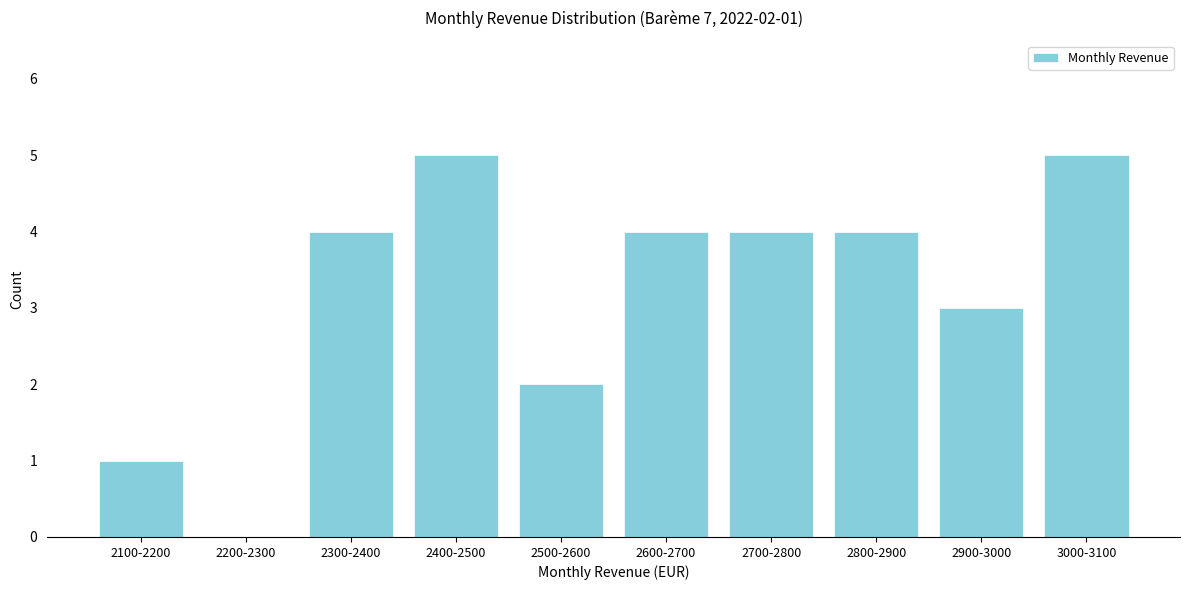

Reading right to left, transcribe all the data shown in this chart.

3000-3100=5	2900-3000=3	2800-2900=4	2700-2800=4	2600-2700=4	2500-2600=2	2400-2500=5	2300-2400=4	2200-2300=0	2100-2200=1